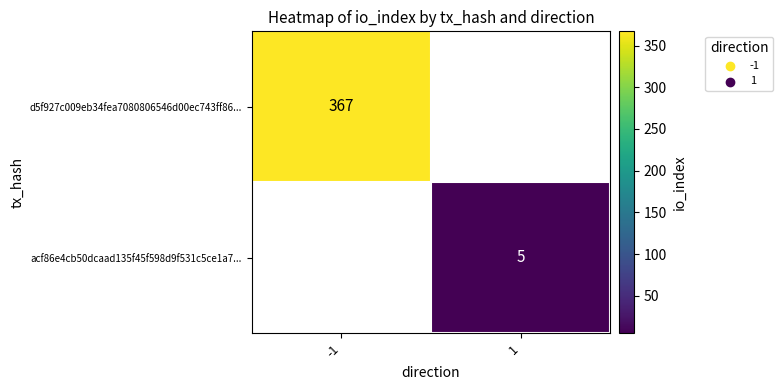

At how many categories does at least one series exceed 270?

1